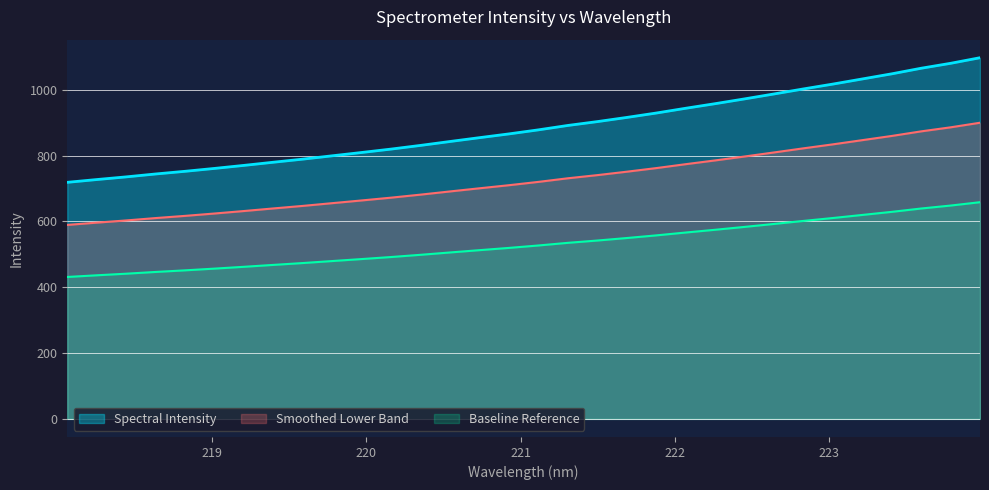

The value at 223.0264 is 546.8. True or false?

False